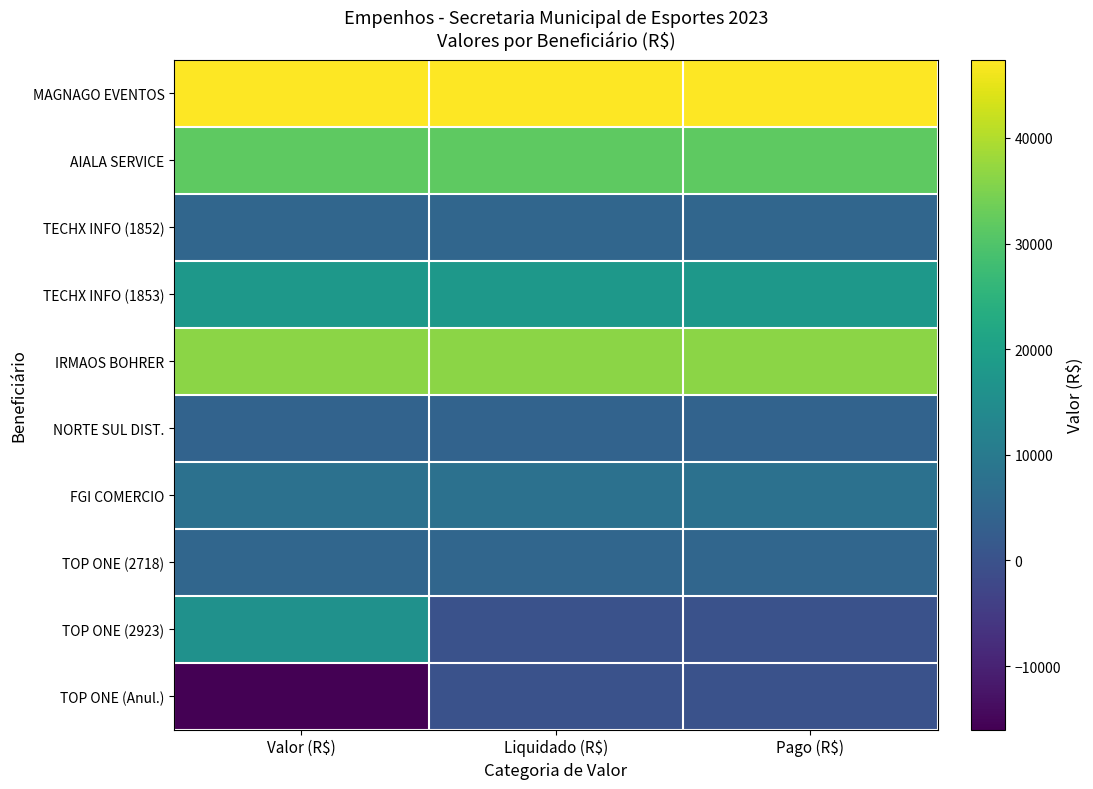

At which category is the sum across all series the highest?

Valor (R$)